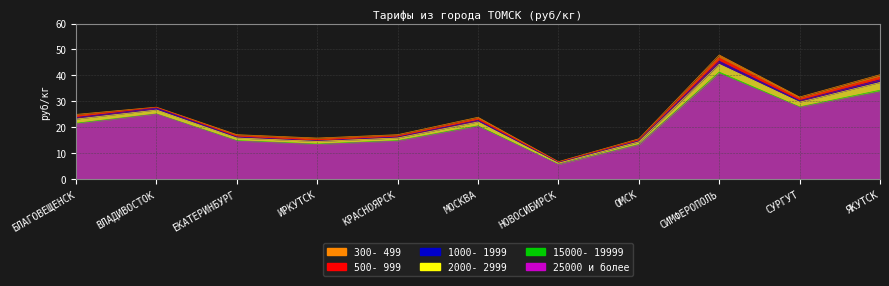

Which has a higher value, НОВОСИБИРСК or ЕКАТЕРИНБУРГ?

ЕКАТЕРИНБУРГ